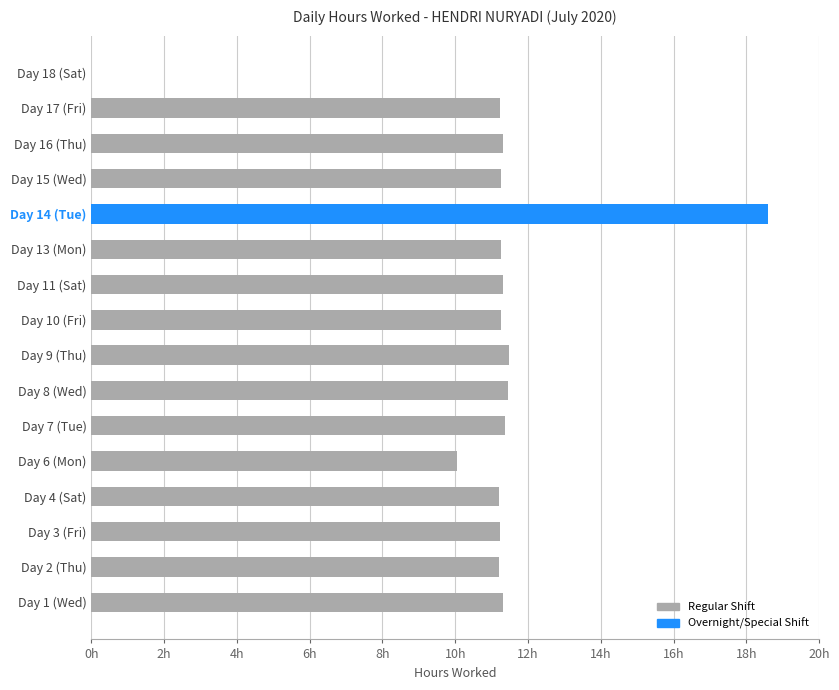

Count the number of data series in this chart.

1